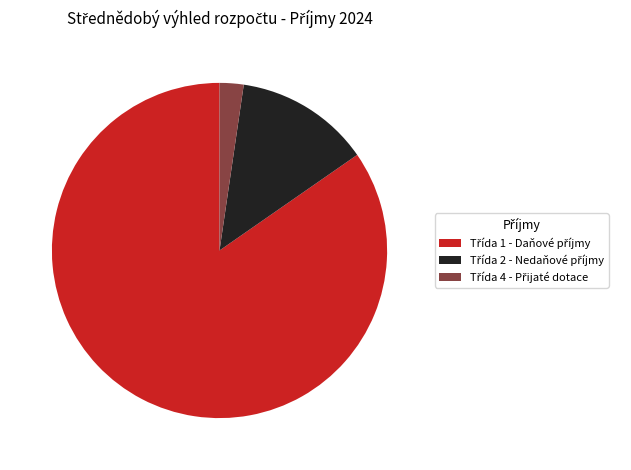

Does any single category account for the majority?

Yes